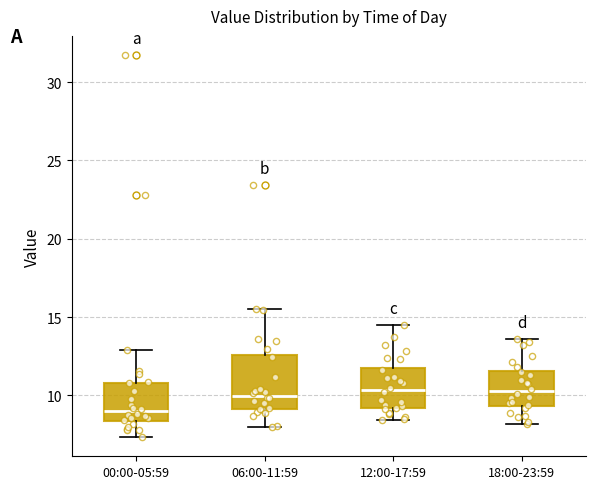

Which box's median line is the lowest?

00:00-05:59